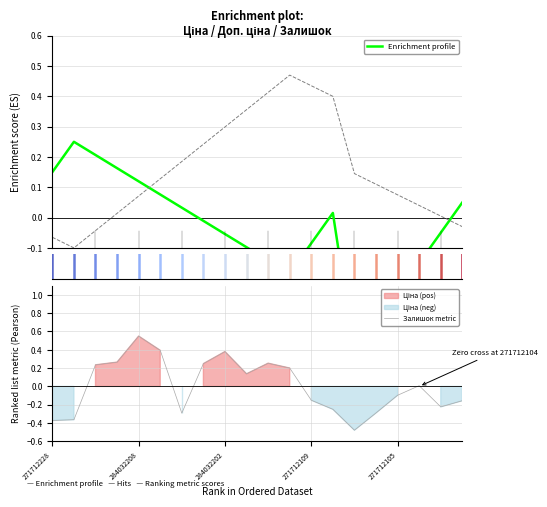

Which series has the largest total across all categories?

Залишок metric